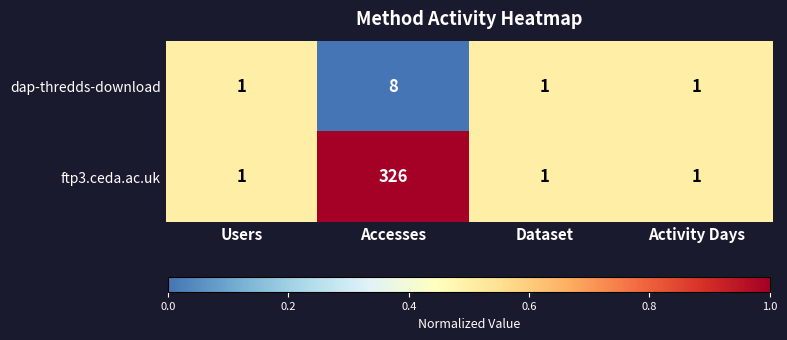

List the series in order of their overall mean, highest first.

ftp3.ceda.ac.uk, dap-thredds-download